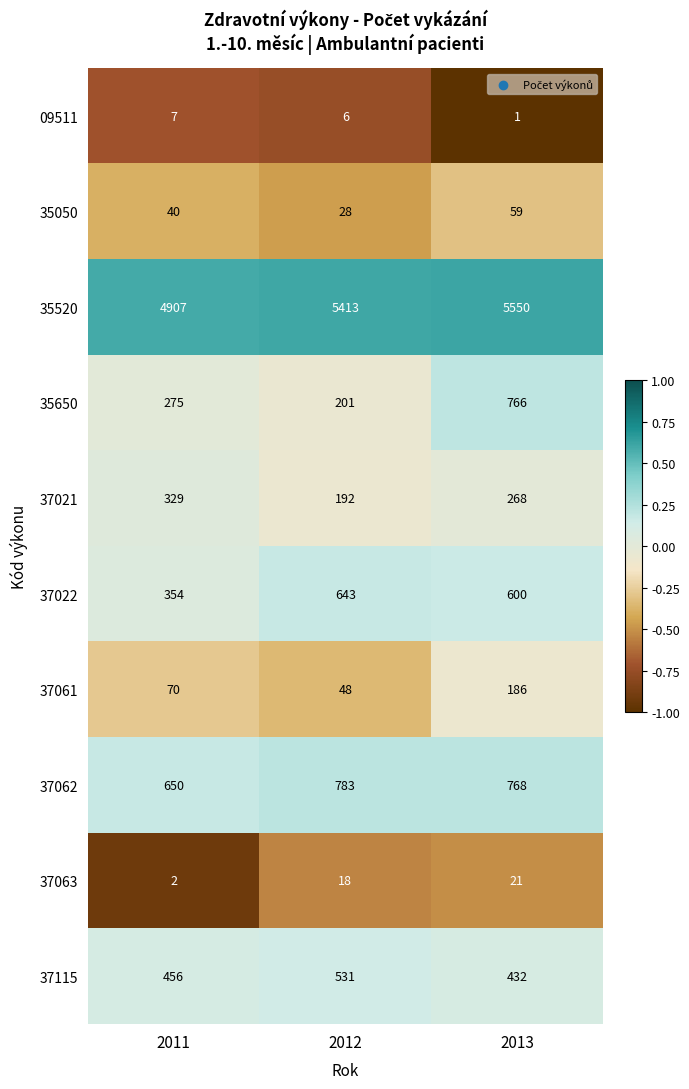

True or false: 37063 has a value of 3 at 2011.

False